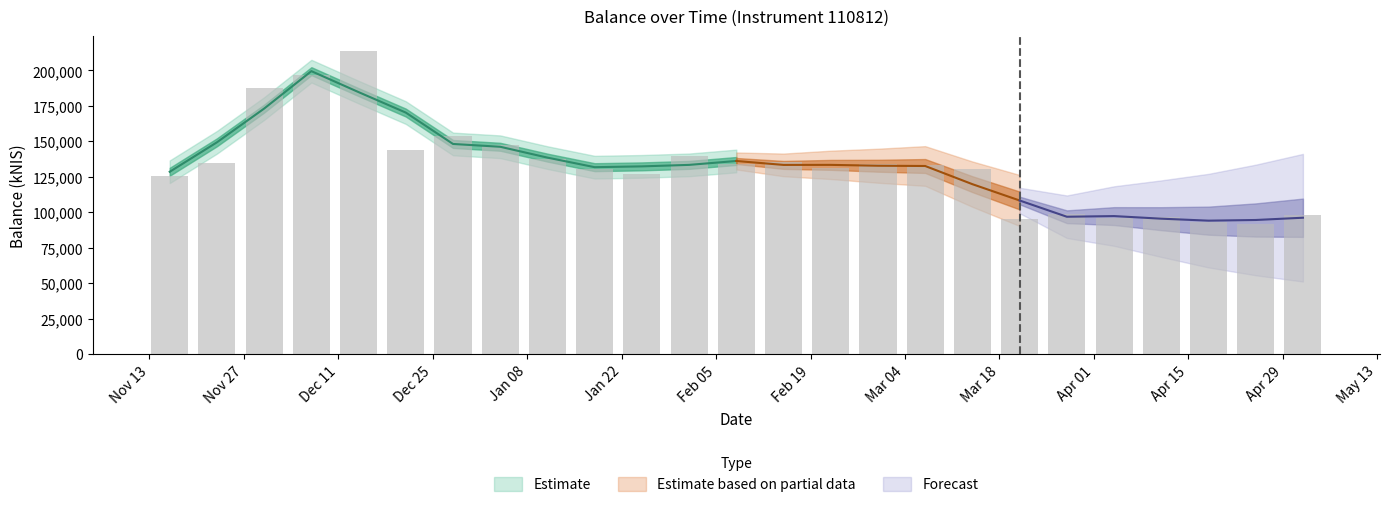

What position from the right is 2023-12-21?

20